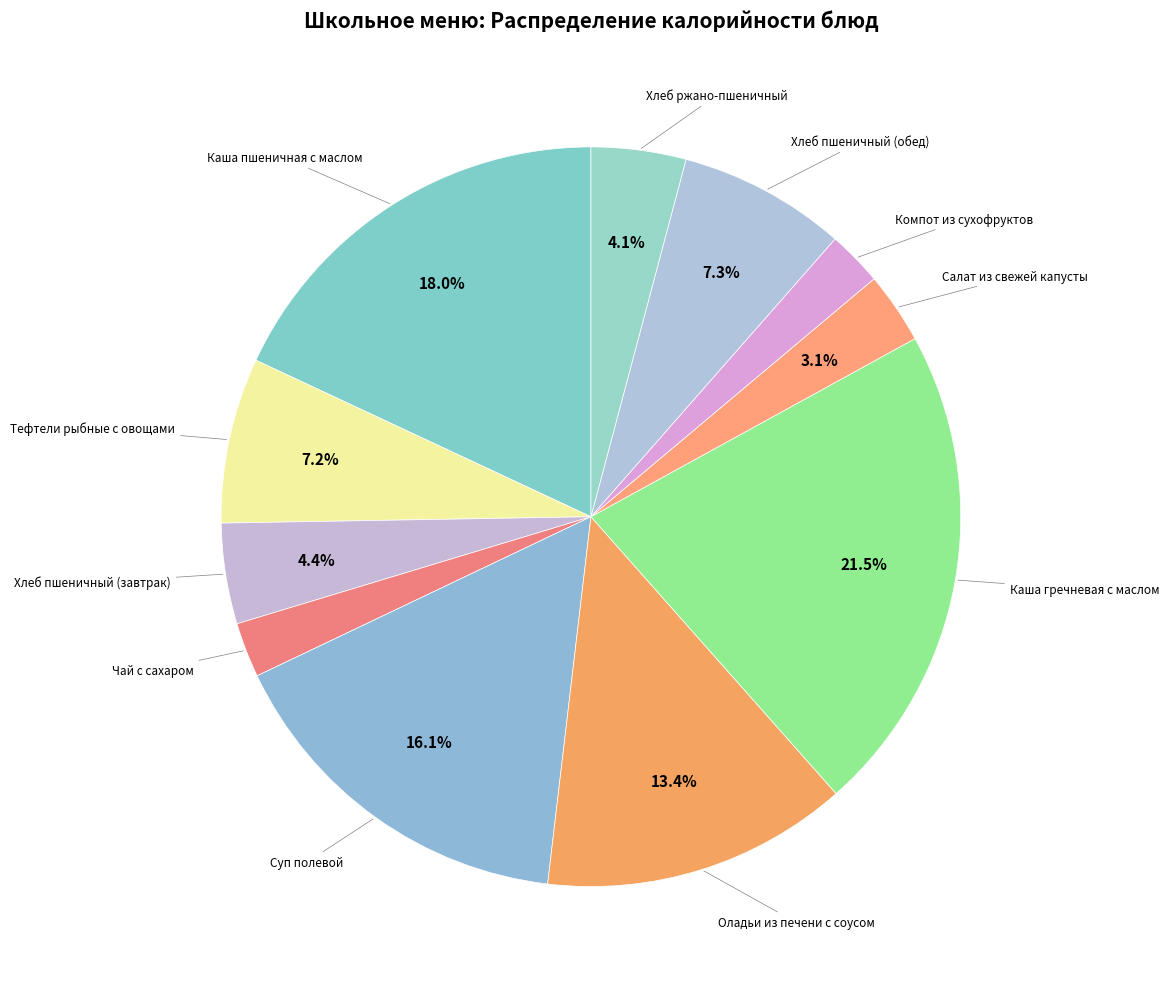

What is the smallest slice in the pie chart?

Чай с сахаром